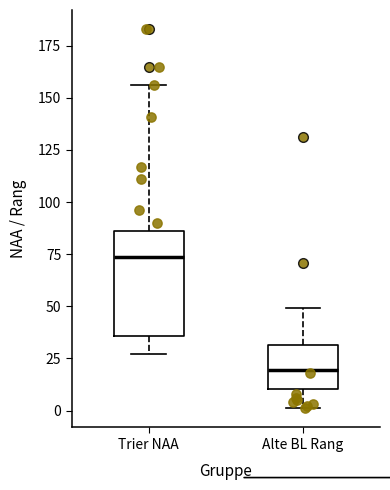

Where does the upper whisker of the box for Alte BL Rang end on the y-axis? The values are not printed on the chart, so give them approximately, as read against the axis.

50